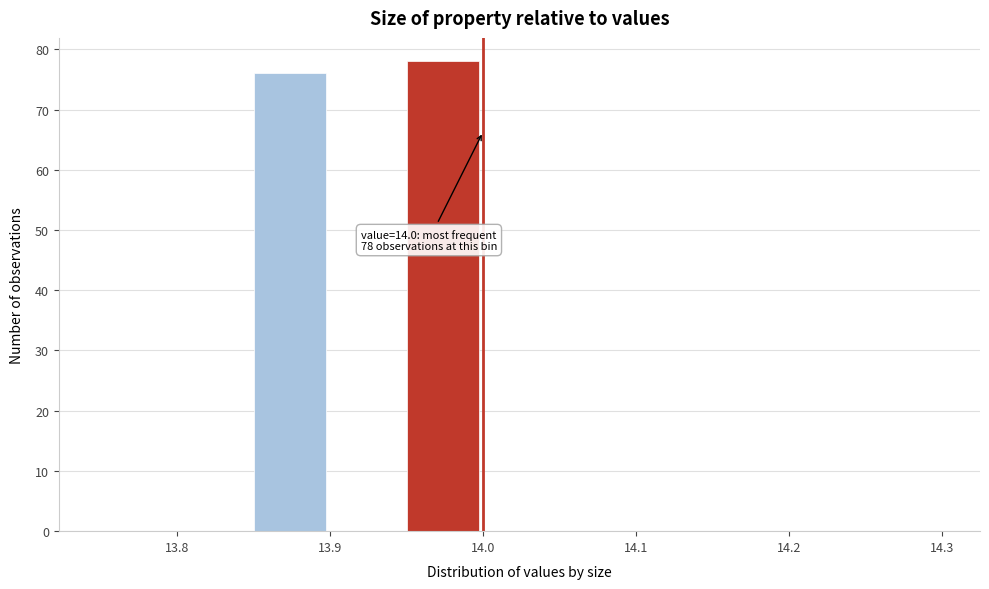

Which range on the x-axis has the tallest bar?

13.95 to 14.00